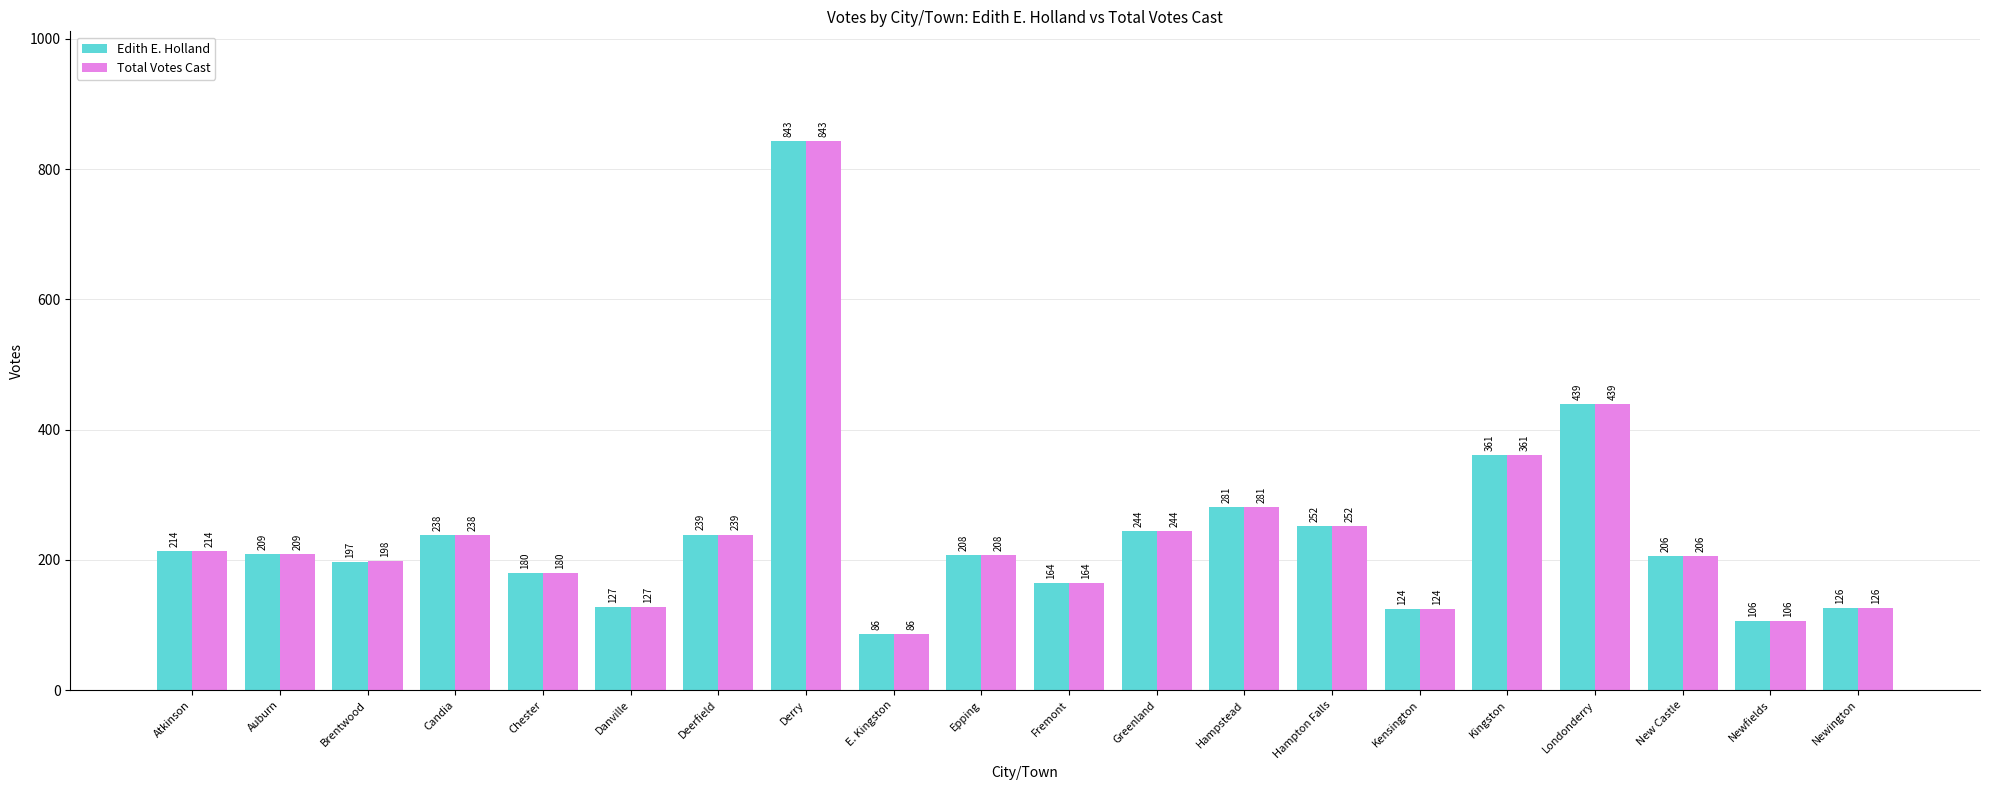

What is the label of the 14th bar from the left?

Hampton Falls